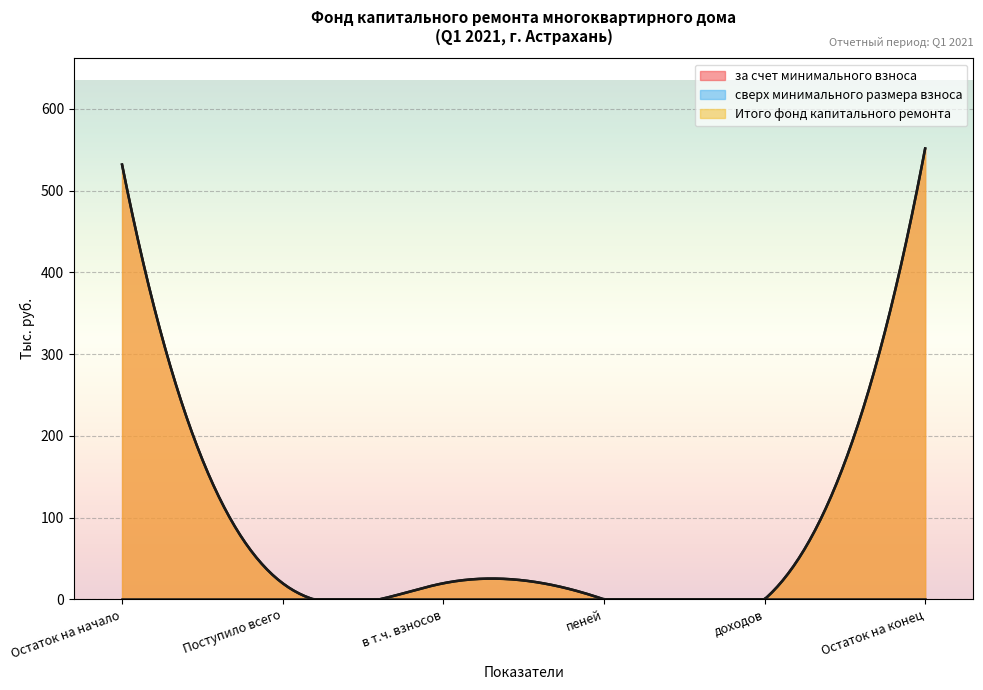

What is the spread (max minus min) of values at в т.ч. взносов?

19.7